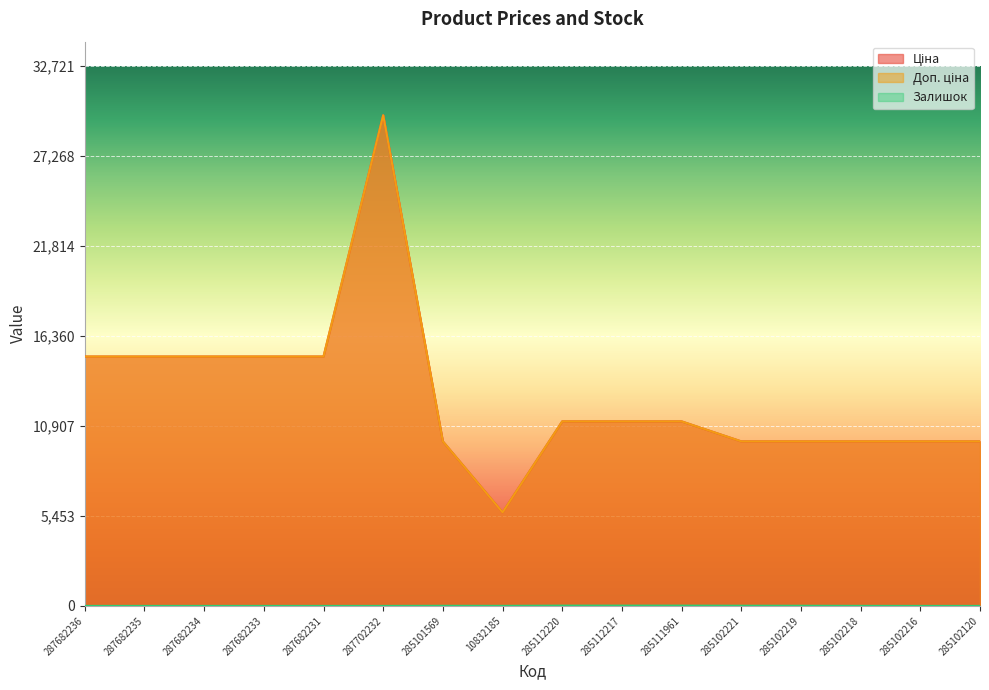

What is the difference between the second highest and second lowest values in the Залишок series?

17.0